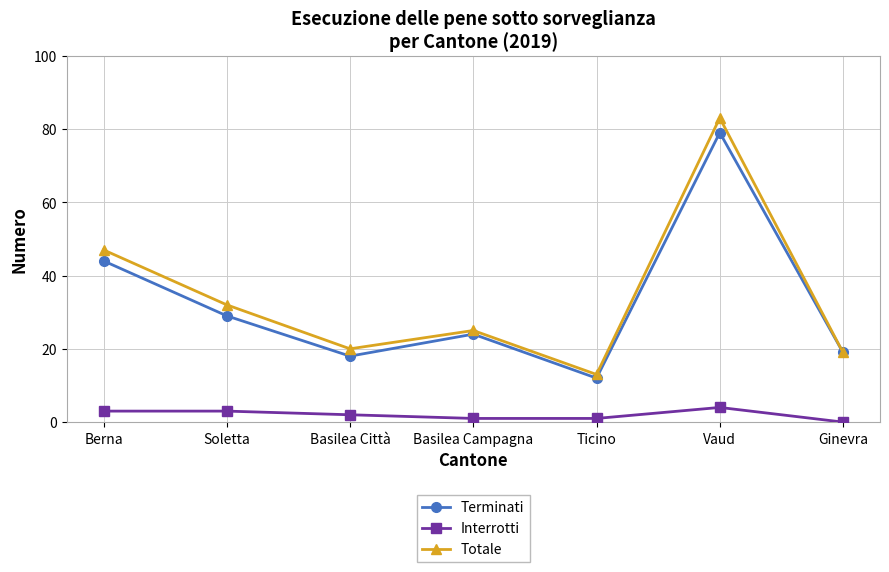

How many lines are shown in the chart?

3